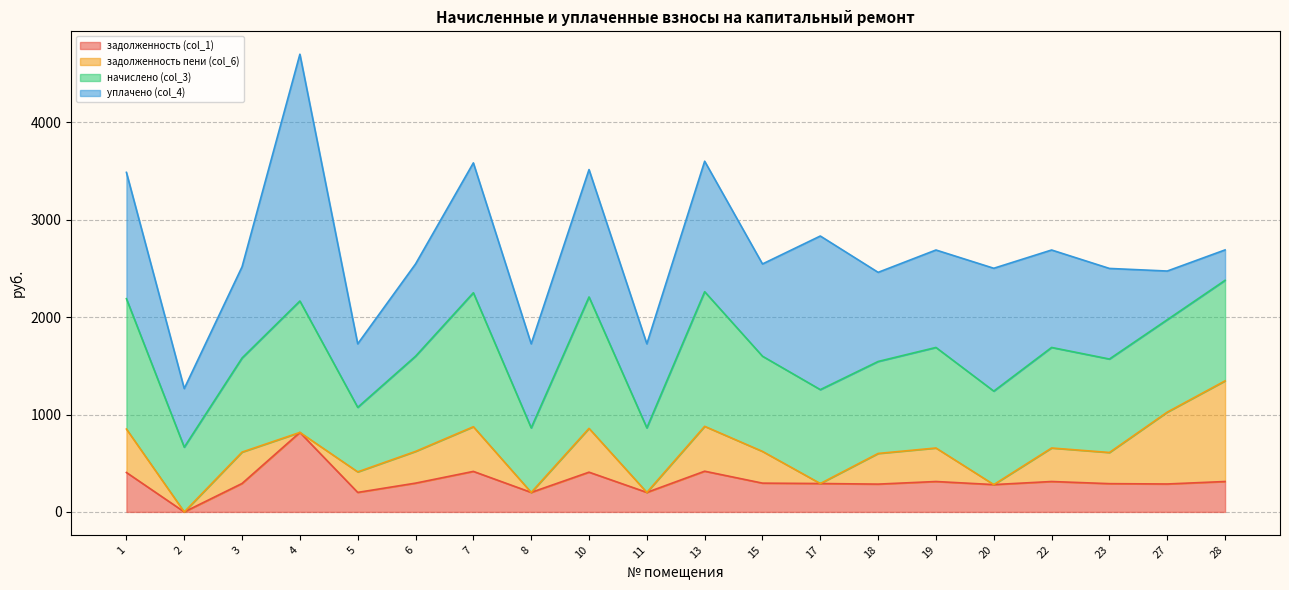

True or false: начислено (col_3) has a value of 617.2 at 18.

False